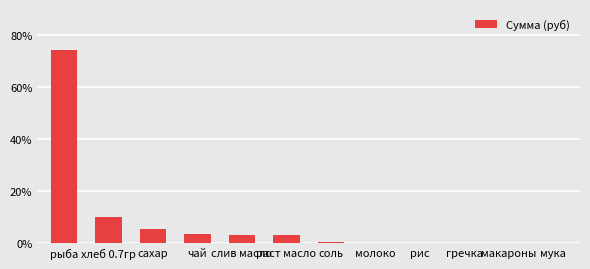

At which label is the value closest to 37?

хлеб 0.7гр